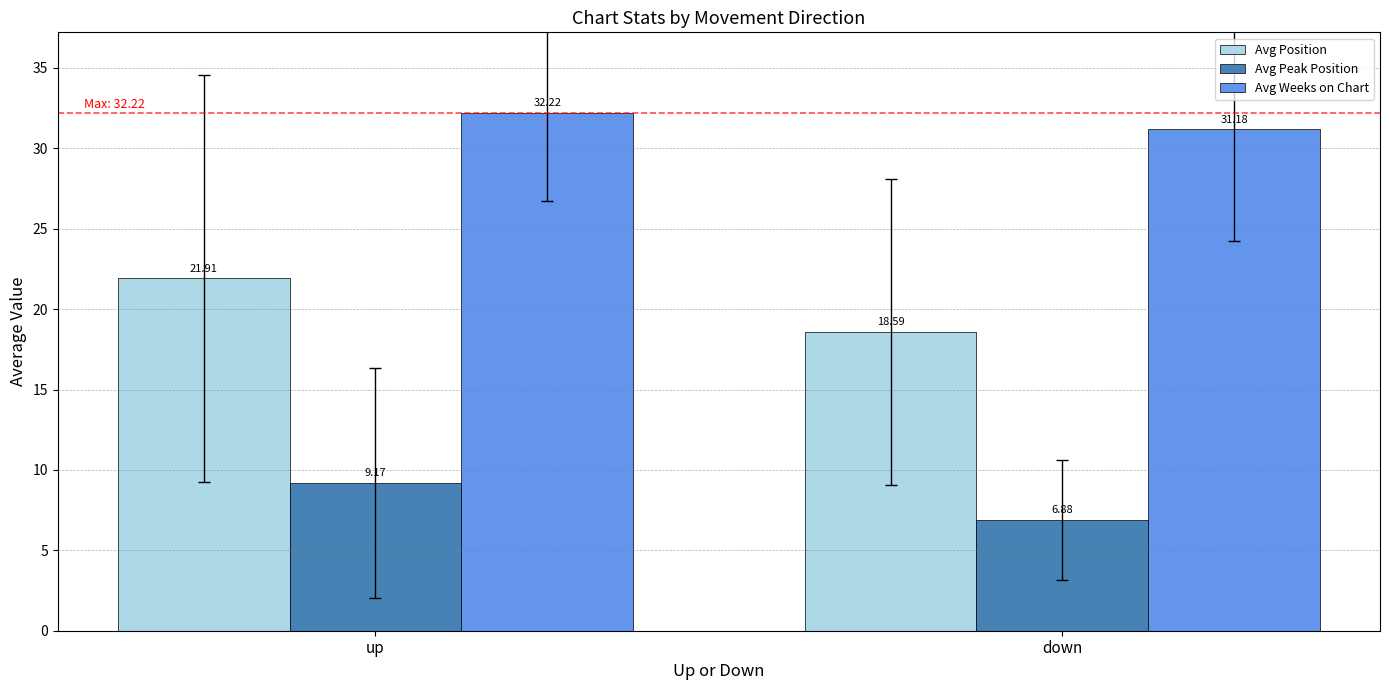

Reading left to right, what are all the values shown in this chart?

Avg Position: up=21.9	down=18.6
Avg Peak Position: up=9.2	down=6.9
Avg Weeks on Chart: up=32.2	down=31.2